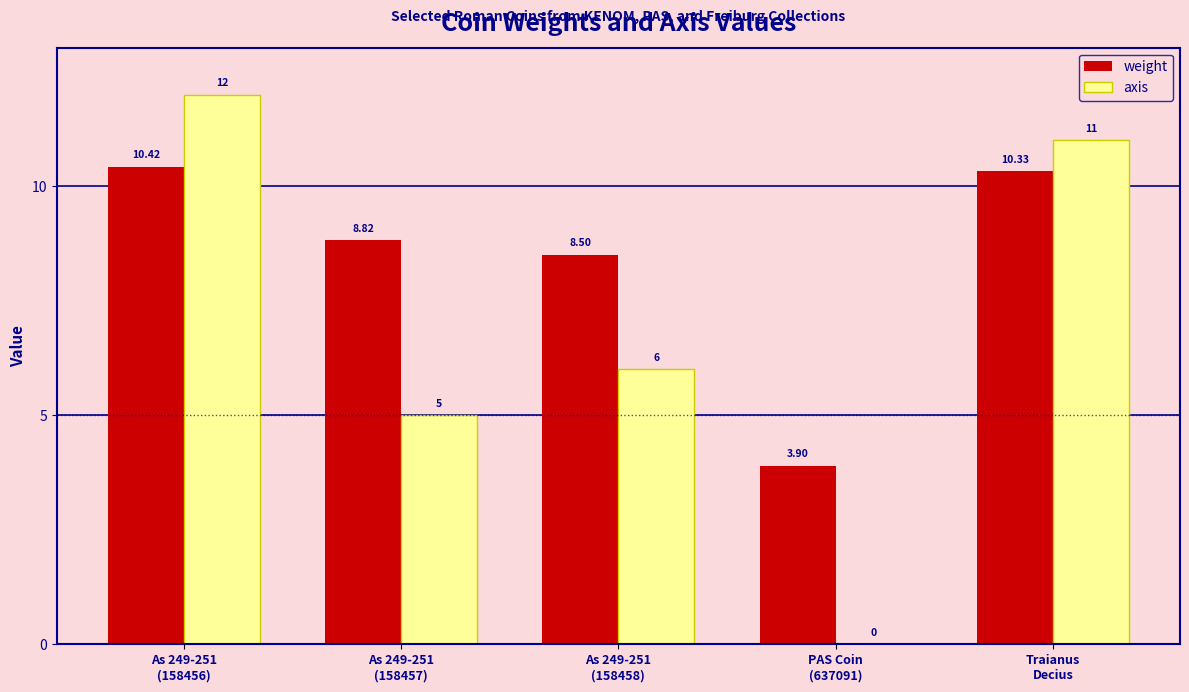

What is the average value of the axis series?

6.8